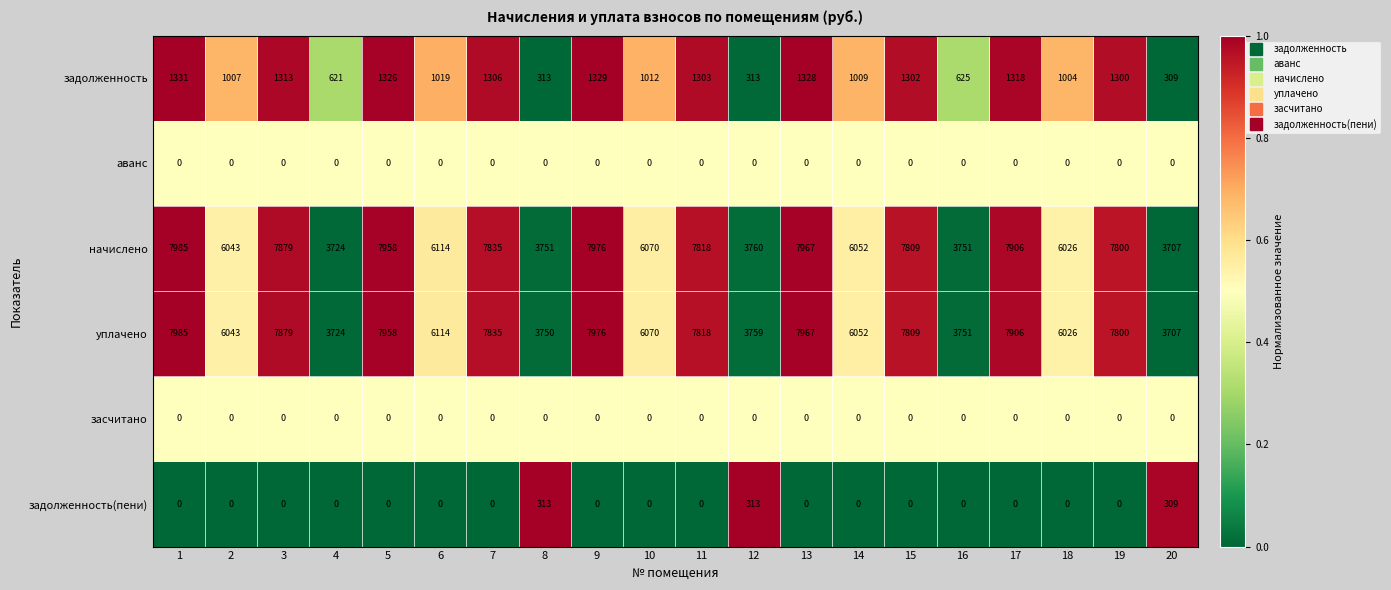

The value of уплачено at 14 is 6052. True or false?

True